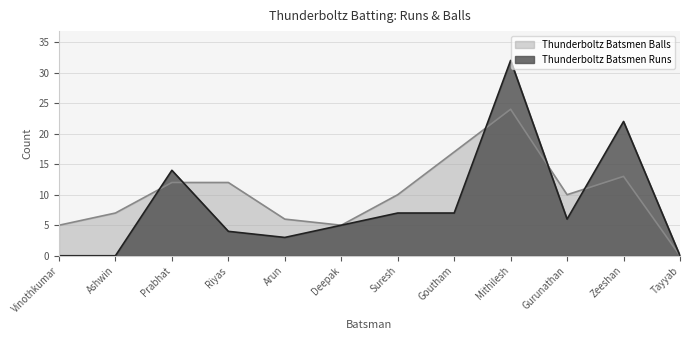

Where do Thunderboltz Batsmen Balls and Thunderboltz Batsmen Runs first cross each other?

Ashwin and Prabhat